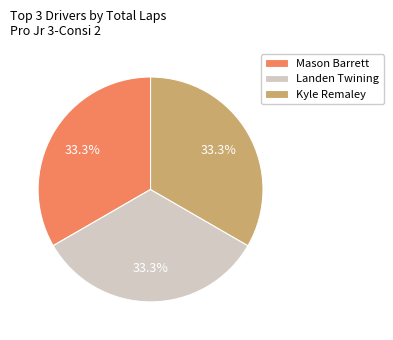

Does Kyle Remaley account for over 50% of the chart?

No